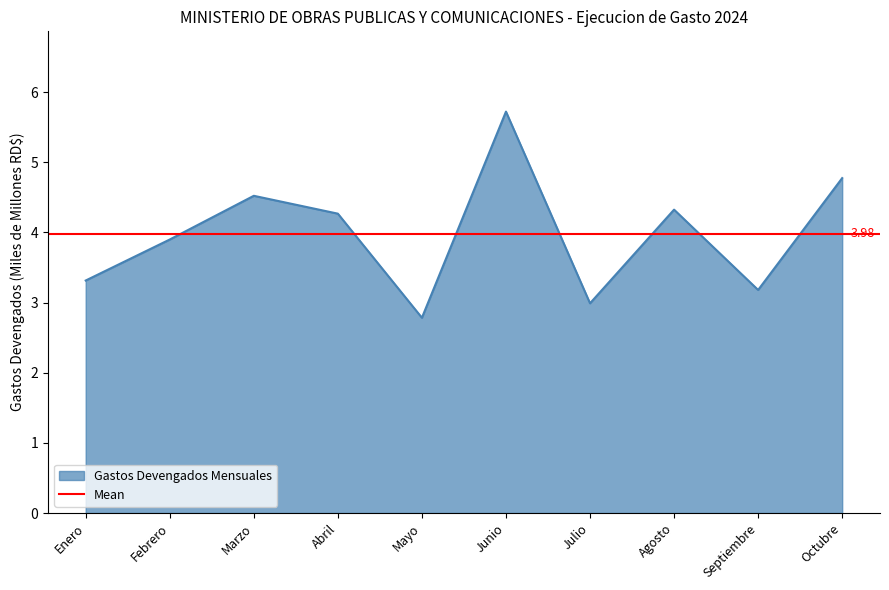

Between Octubre and Abril, which is larger?

Octubre